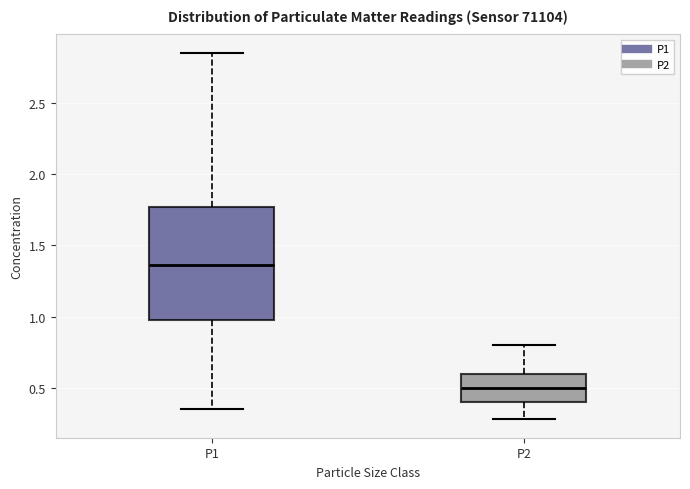

Reading left to right, read every box against the y-axis: the position of its median line, the range the box covers, and the ends of its whiskers. The values are not printed on the chart, so give them approximately, as read against the axis.

P1: median 1.35, box 1.00 to 1.75, whiskers 0.35 to 2.85
P2: median 0.50, box 0.40 to 0.60, whiskers 0.30 to 0.80